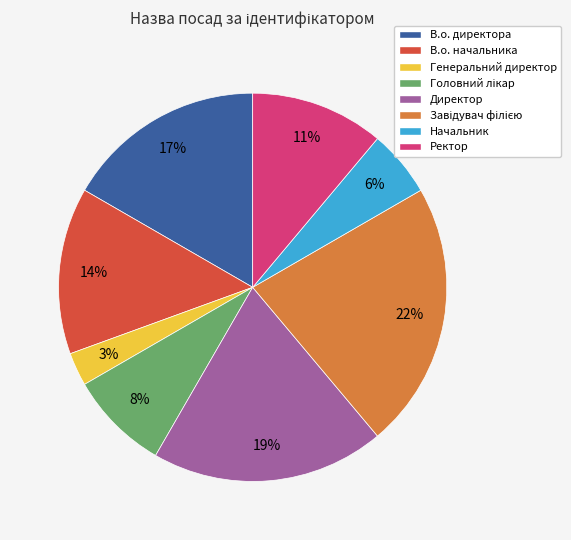

Combined, do Генеральний директор and В.о. начальника account for over 50%?

No